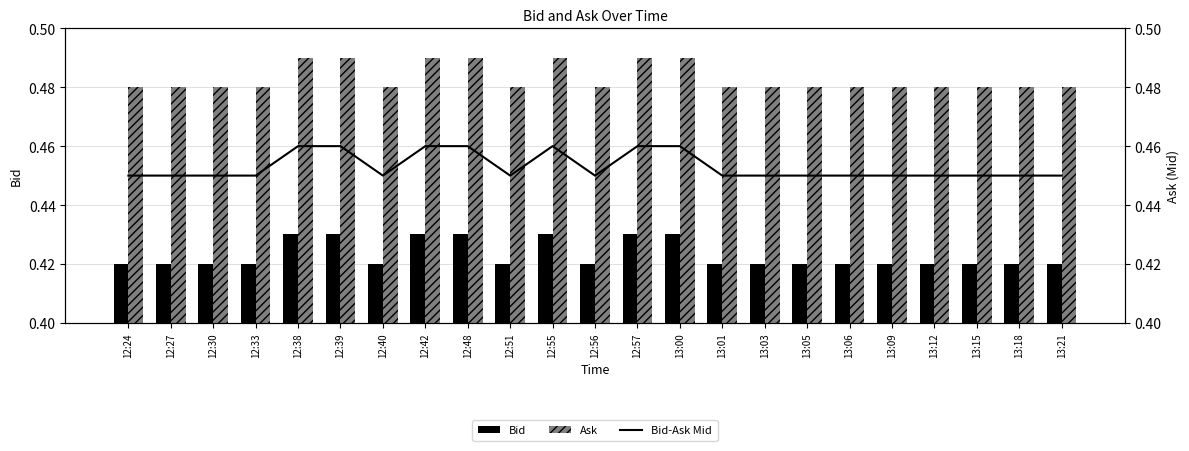

True or false: Bid has a value of 0.1 at 13:05.

False